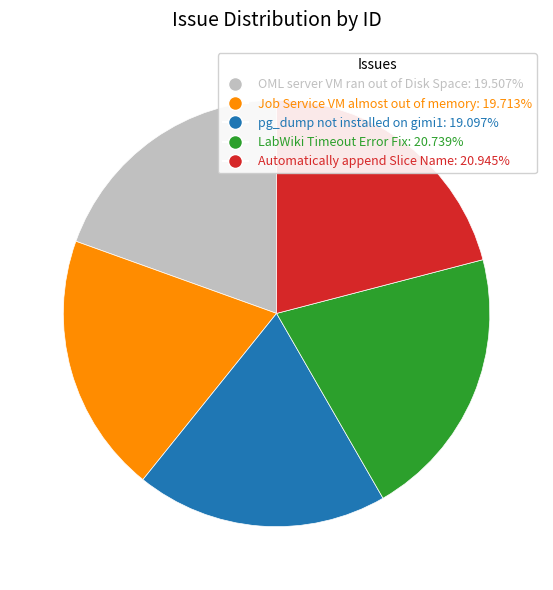

Which has a higher value, Job Service VM almost out of memory or Automatically append Slice Name?

Automatically append Slice Name